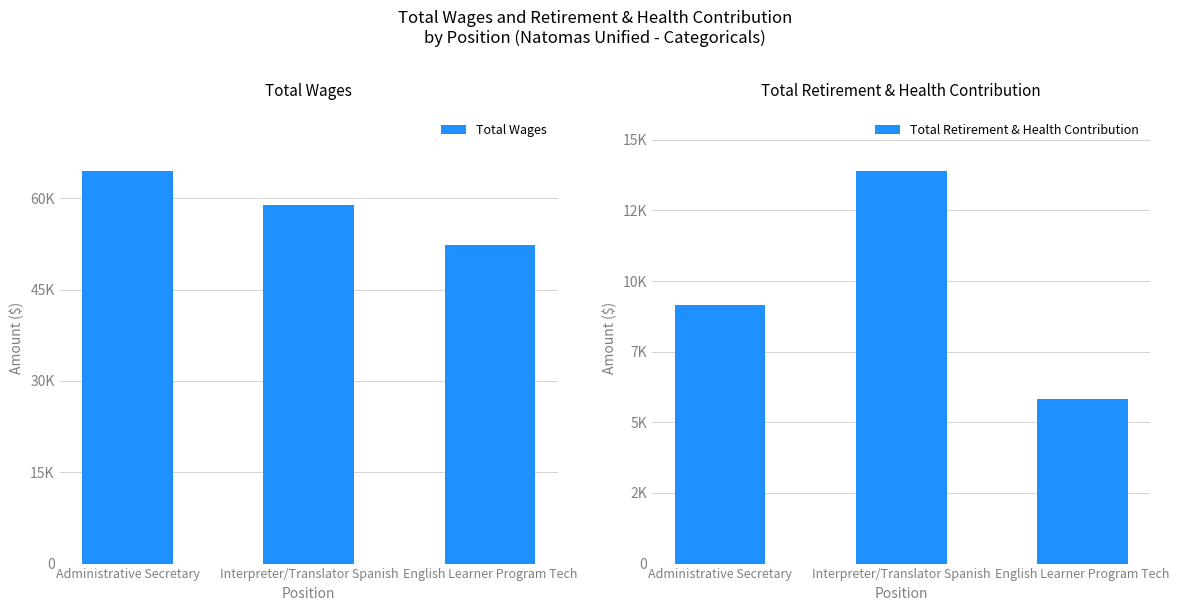

What is the value of the Total Wages bar at the 2nd from the left?

58854